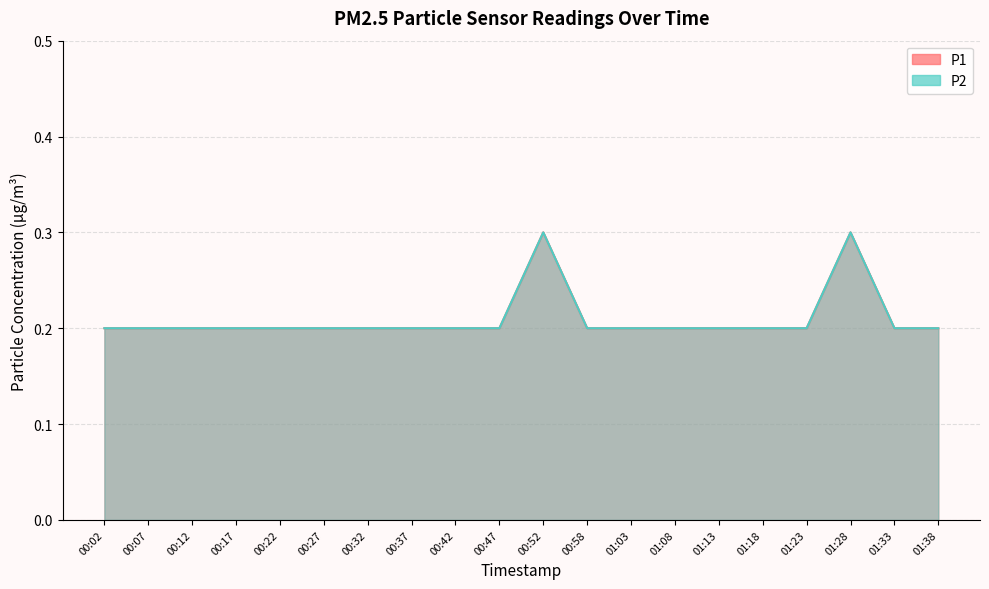

In P2, how many points are higher than both neighbors (excluding endpoints)?

2